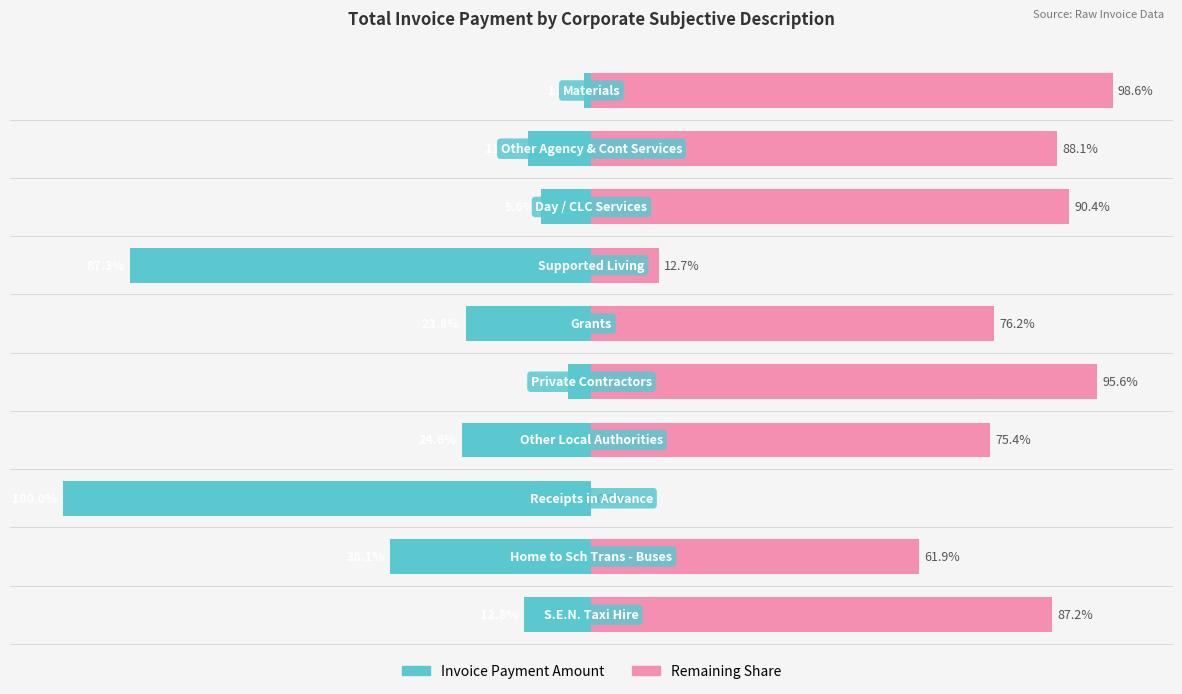

At how many categories does at least one series exceed -16?

10